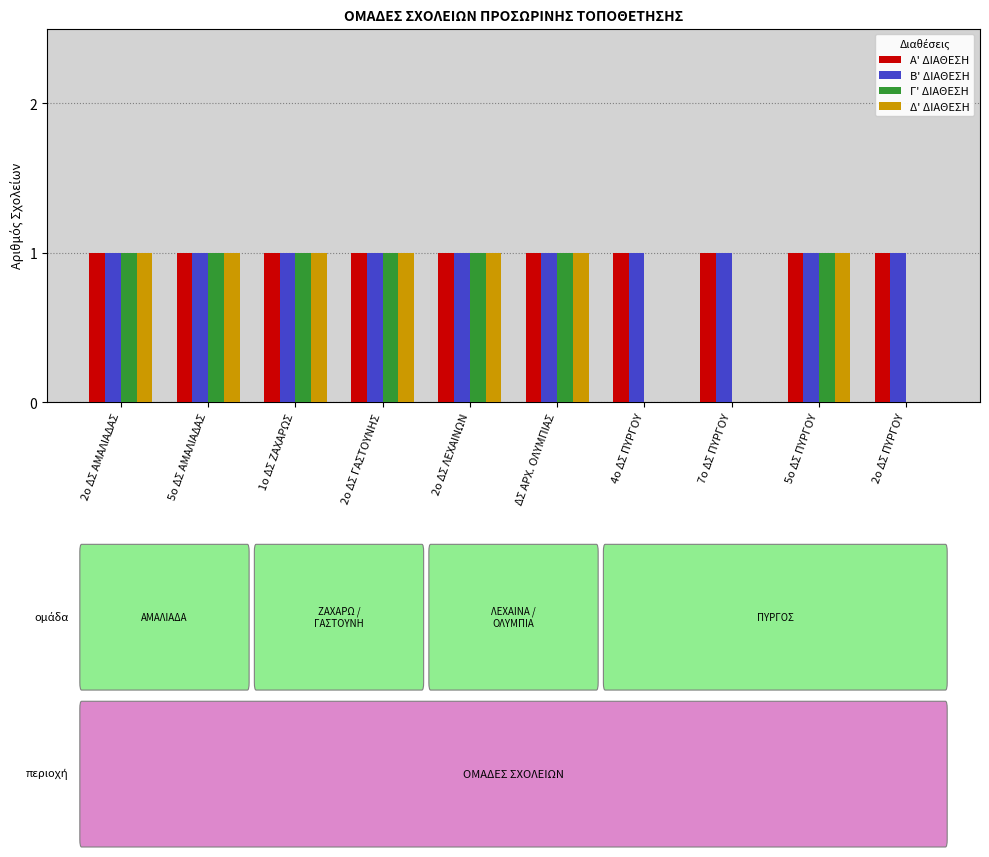

The Β' ΔΙΑΘΕΣΗ series shows 1 at 1ο ΔΣ ΖΑΧΑΡΩΣ. True or false?

True